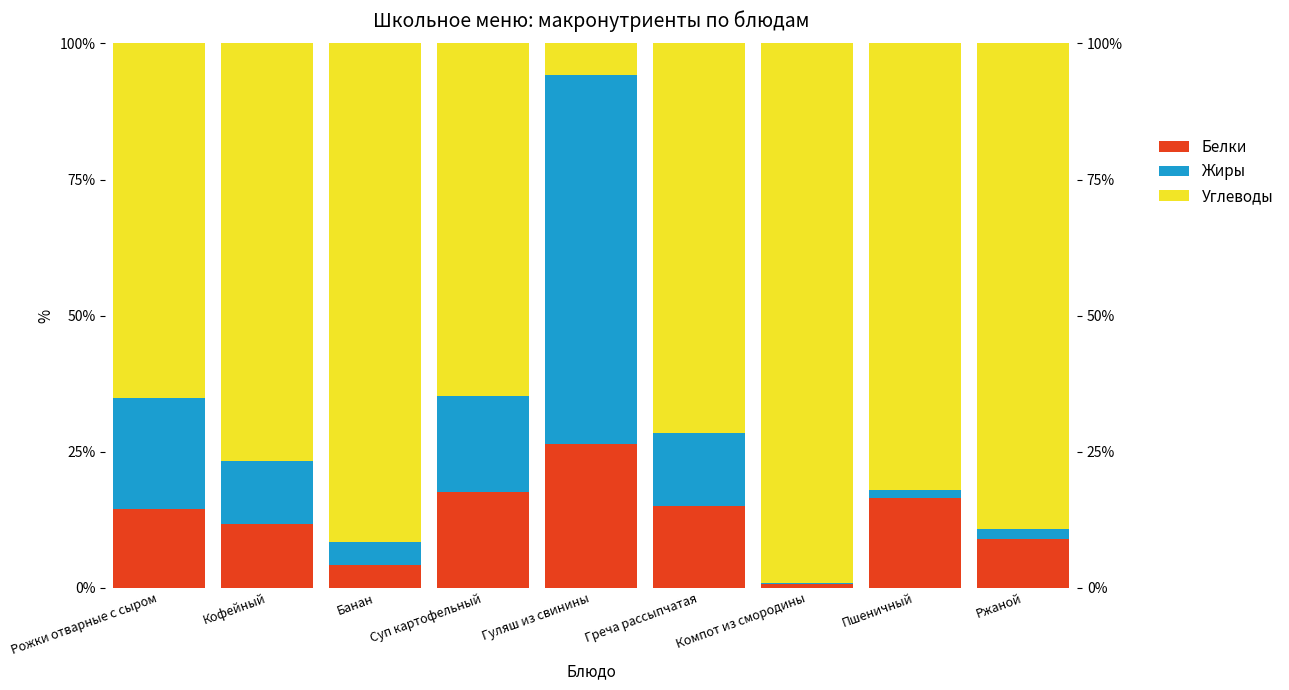

How many groups of bars are there?

9